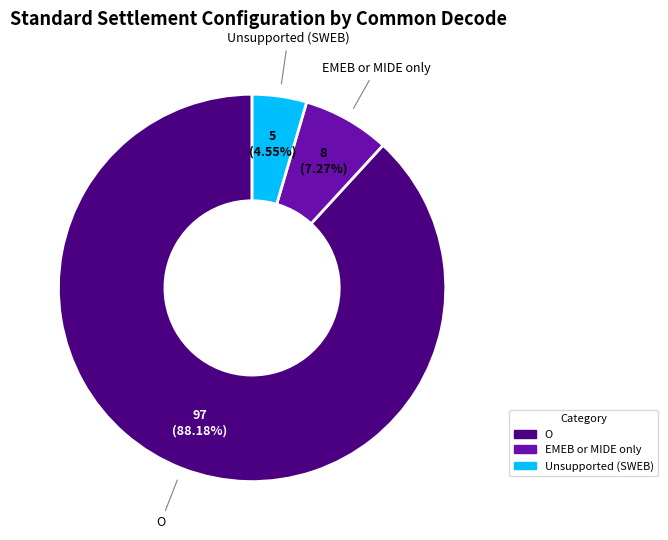

Combined, do Unsupported (SWEB) and O account for over 50%?

Yes